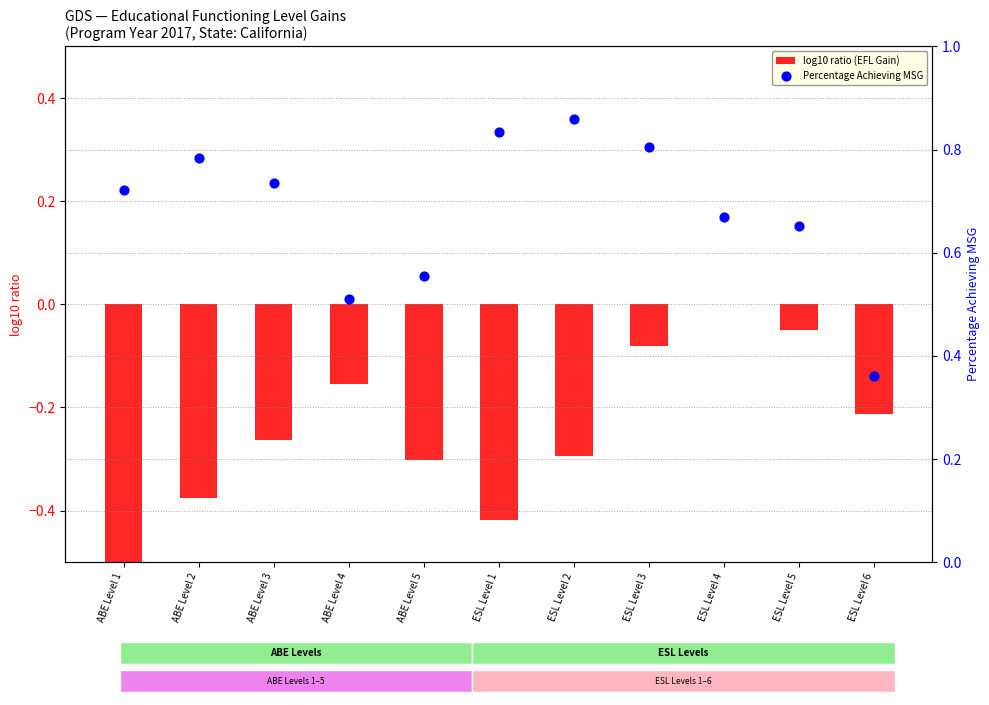

At how many categories does at least one series exceed 0?

11